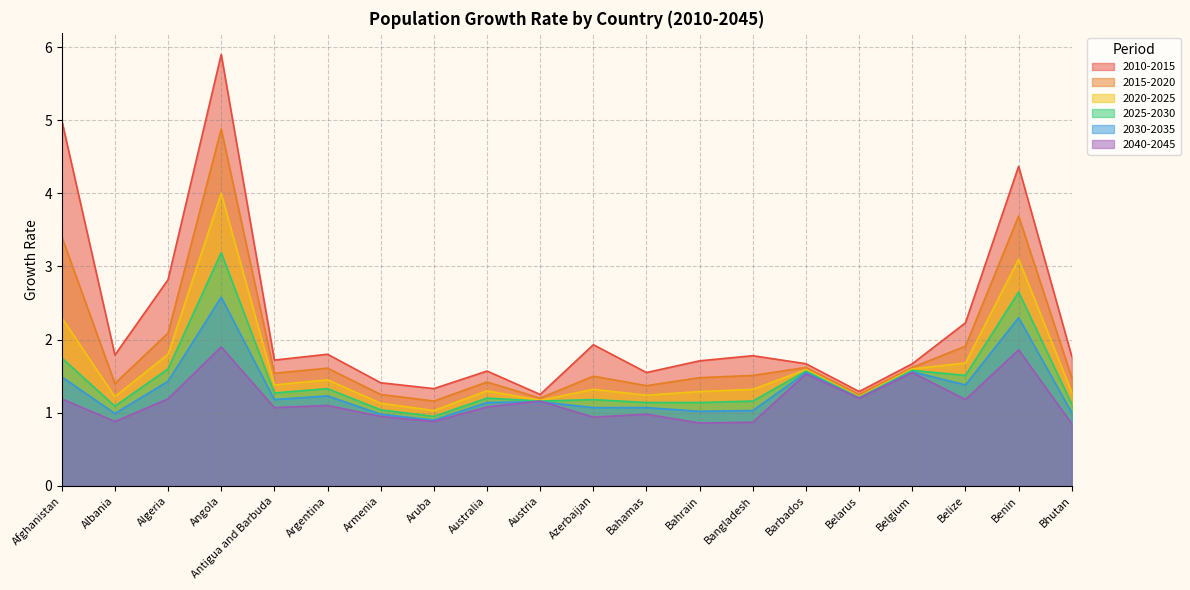

How many values in the 2030-2035 series exceed 1?

16